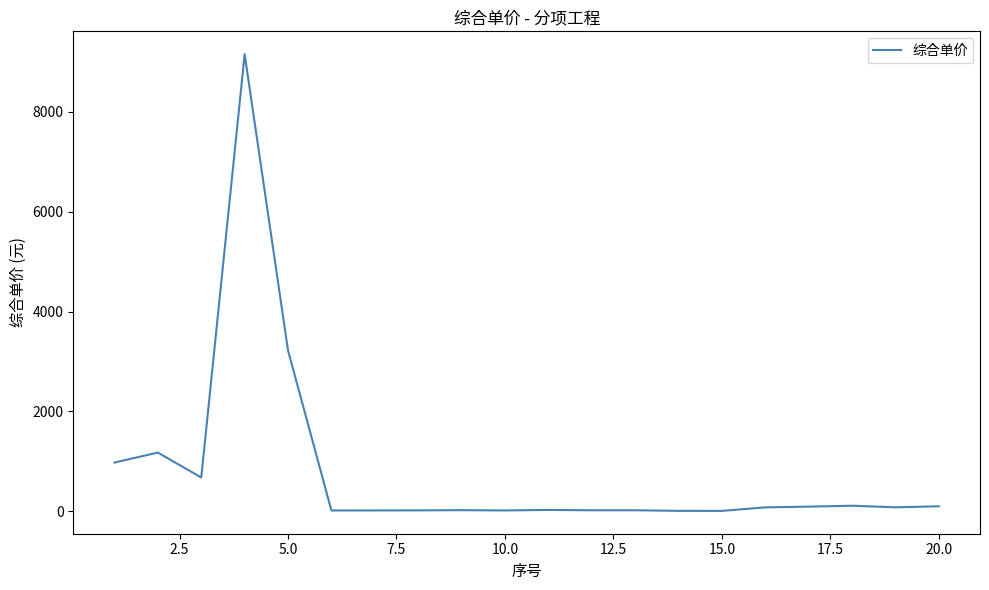

What is the maximum value shown in the chart?

9155.3